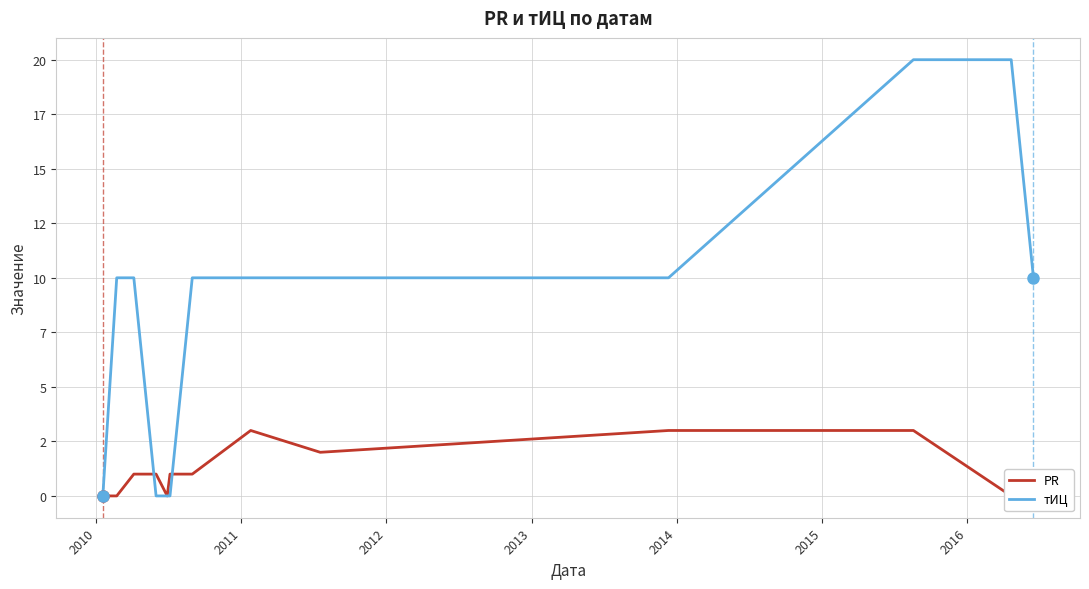

Does the chart have visible grid lines?

Yes